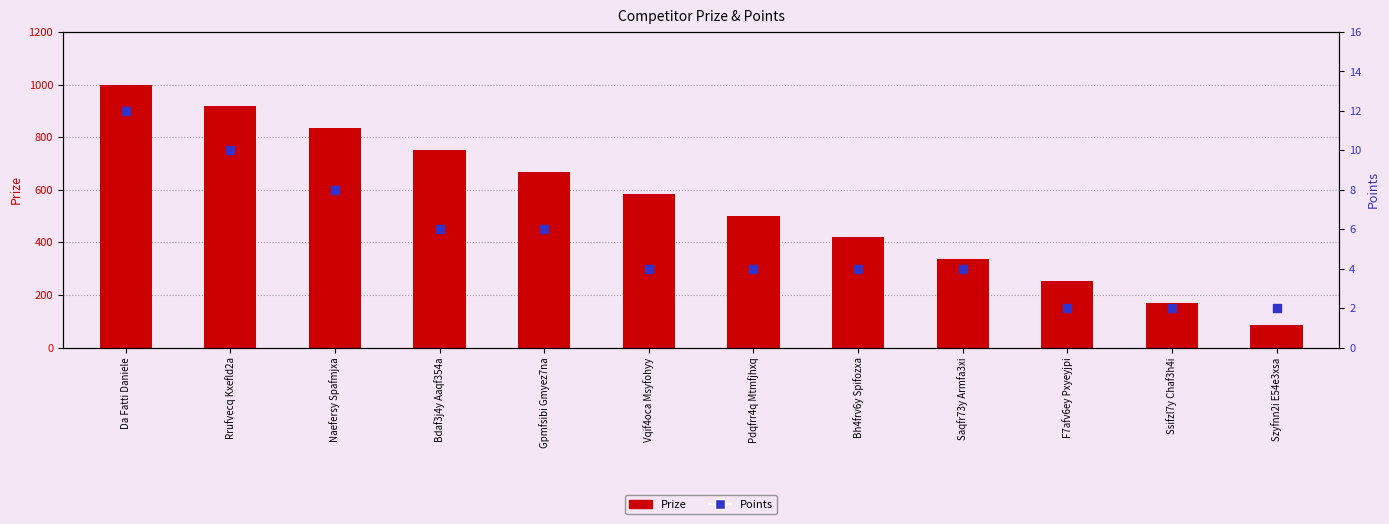

Which series has the largest total across all categories?

Prize